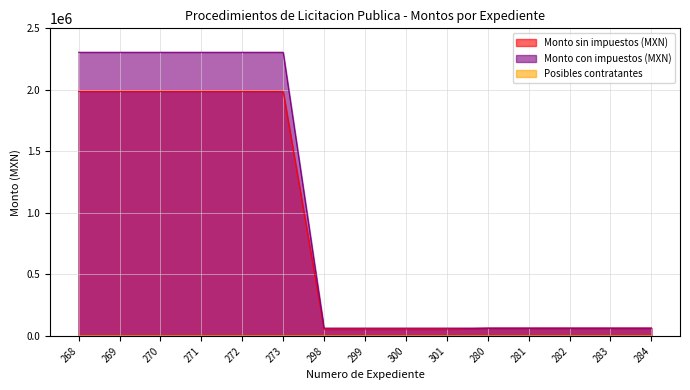

True or false: Posibles contratantes and Monto con impuestos (MXN) cross at least once.

False